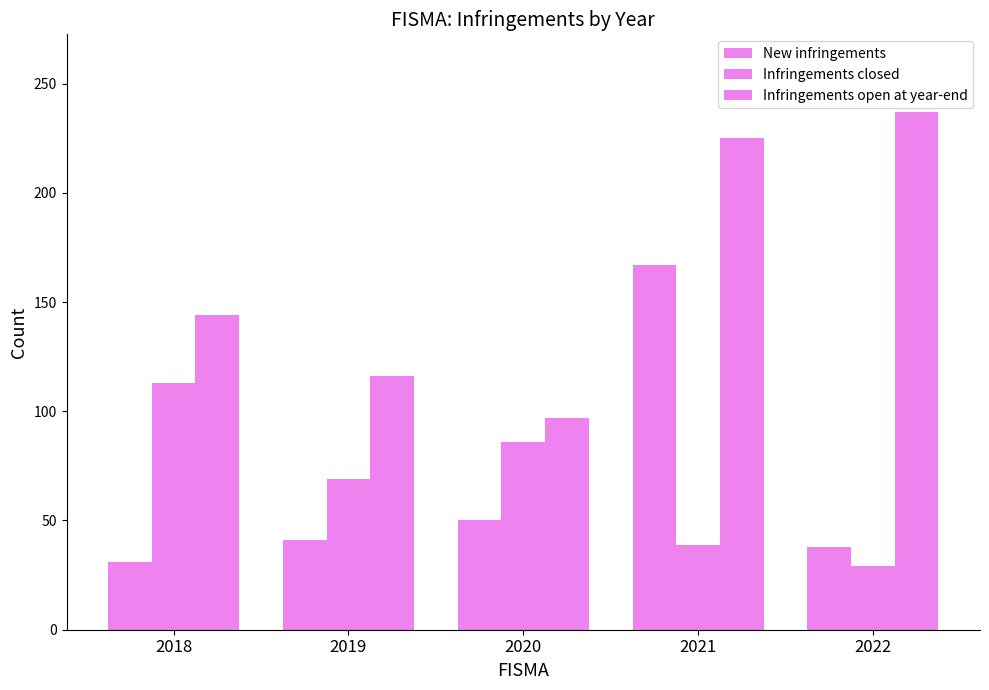

Rank the series by their maximum value, from highest to lowest.

Infringements open at year-end, New infringements, Infringements closed